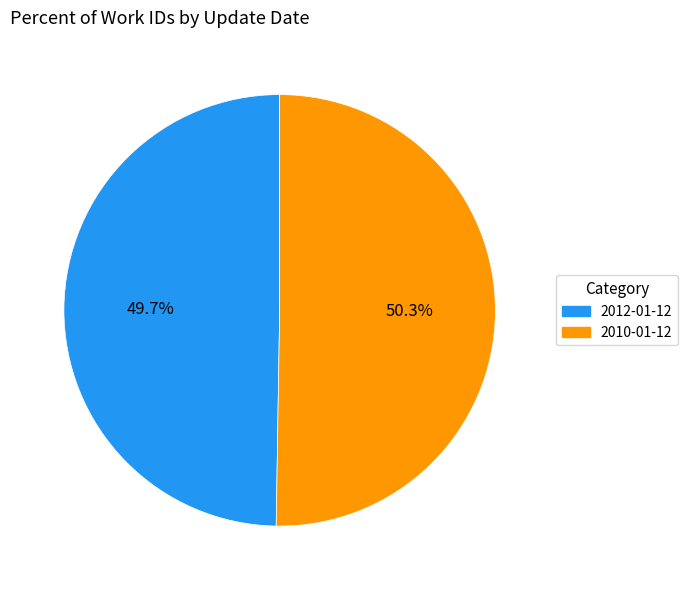

Does any single category account for the majority?

Yes